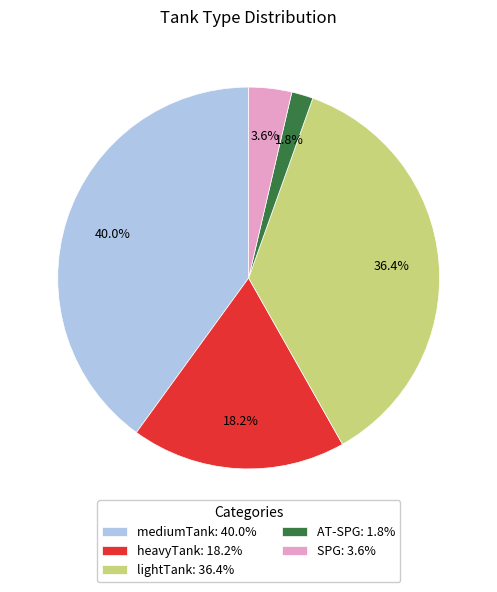

How many segments does this pie chart have?

5